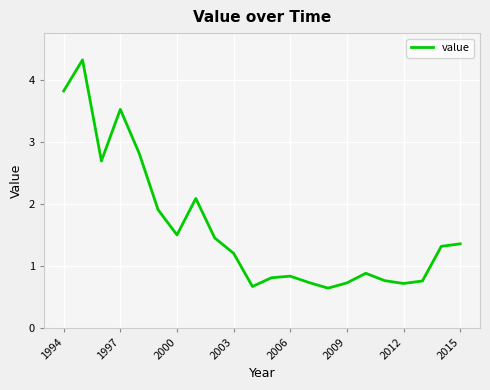

What is the difference between the maximum and minimum values?

3.7